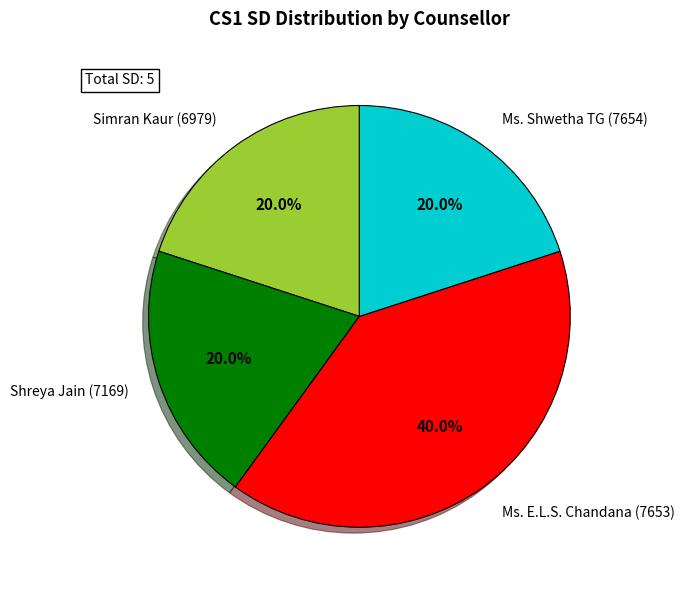

Is it true that Ms. E.L.S. Chandana (7653) is 46% of the pie?

False